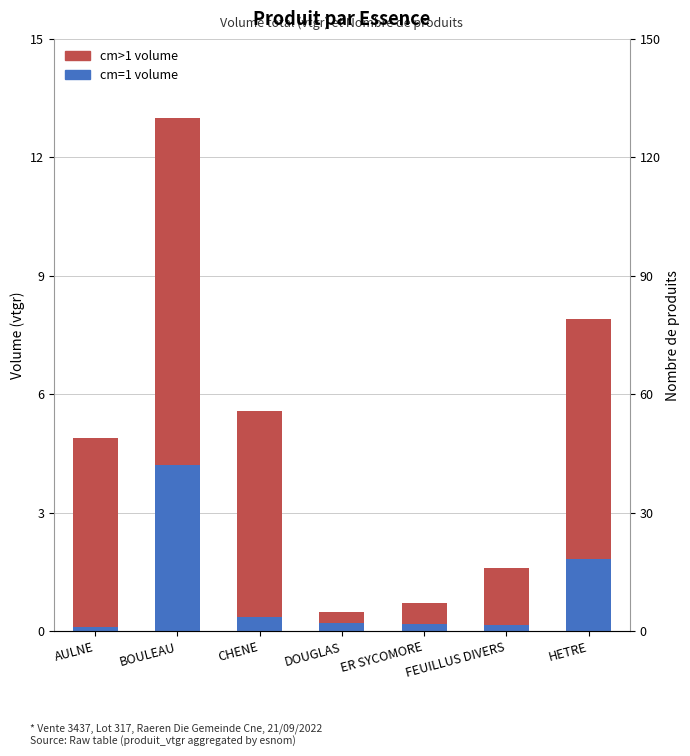

What is the difference between the second highest and minimum values in the cm=1 volume series?

1.7